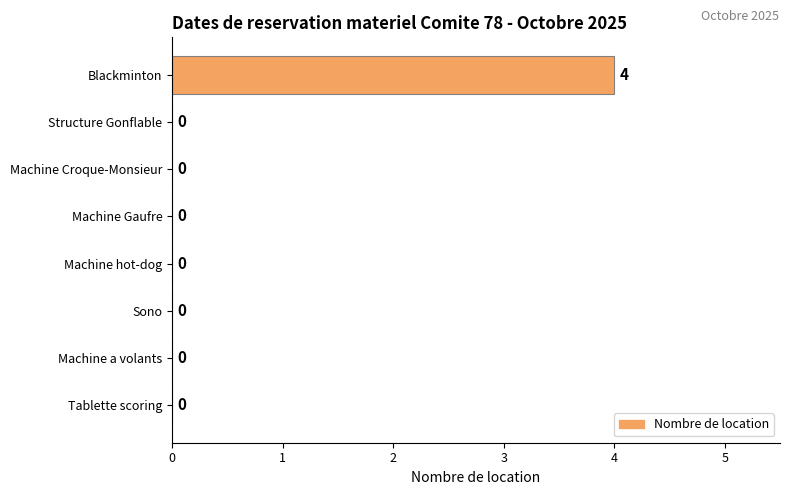

Is it true that the value at Tablette scoring is -3?

False